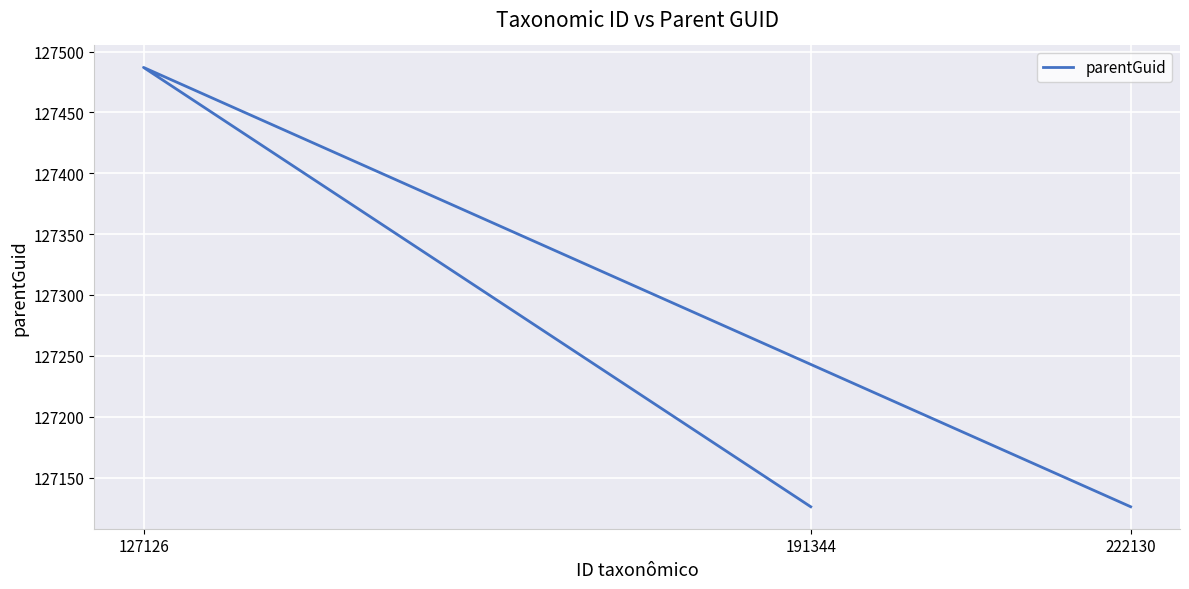

Which category has the lowest value across all series?

191344